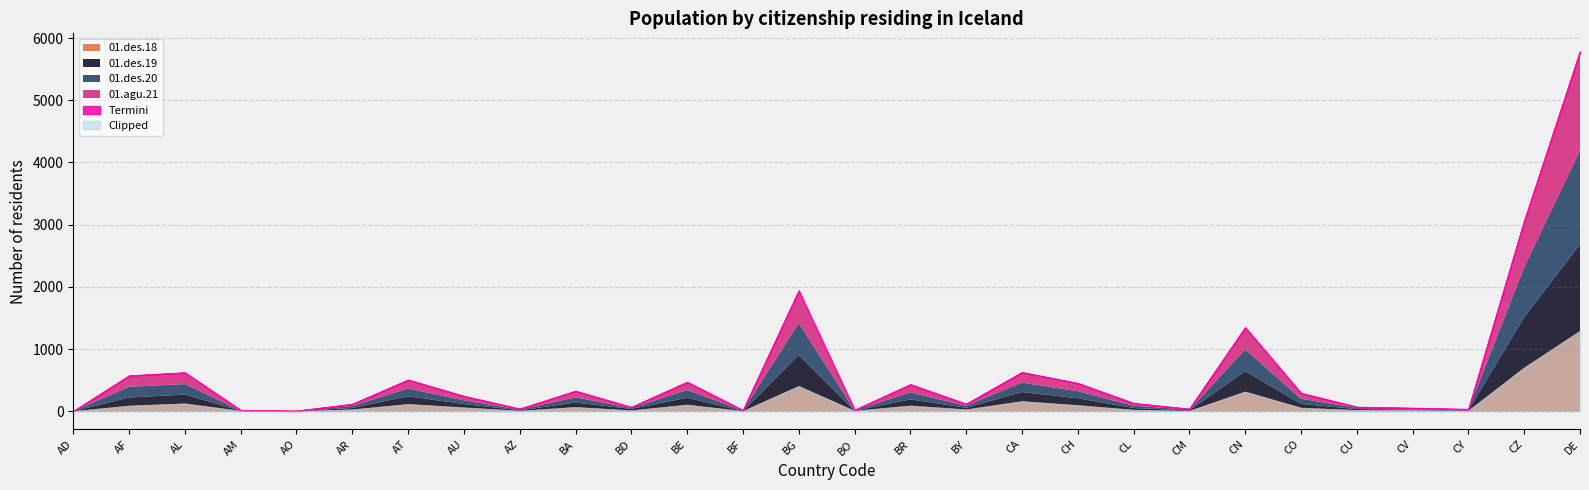

How many lines are shown in the chart?

4